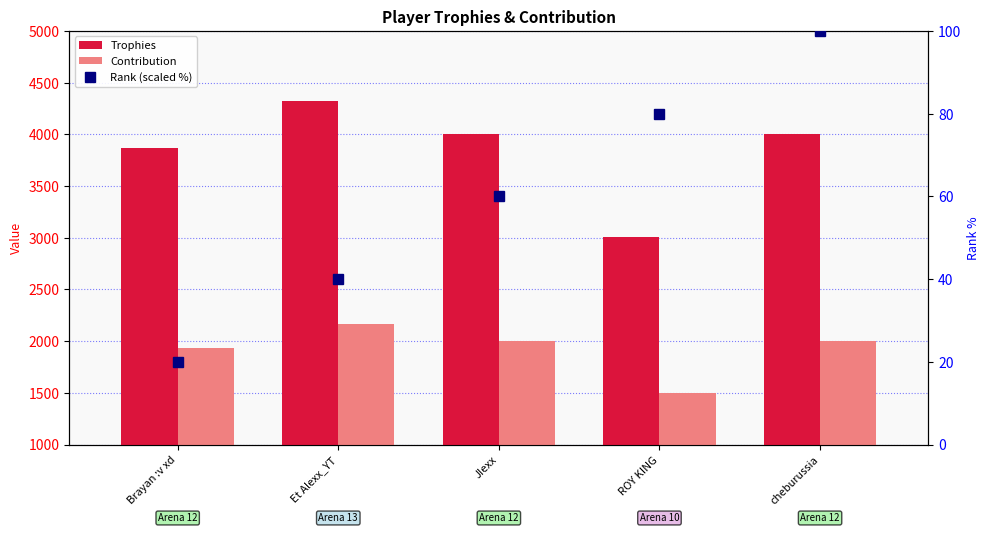

Reading left to right, transcribe all the data shown in this chart.

Trophies: Brayan :v xd=3872	Et Alexx_YT=4327	JIexx=4001	ROY KING=3007	cheburussia=4001
Contribution: Brayan :v xd=1936	Et Alexx_YT=2163	JIexx=2000	ROY KING=1503	cheburussia=2000
Rank (scaled %): Brayan :v xd=20	Et Alexx_YT=40	JIexx=60	ROY KING=80	cheburussia=100